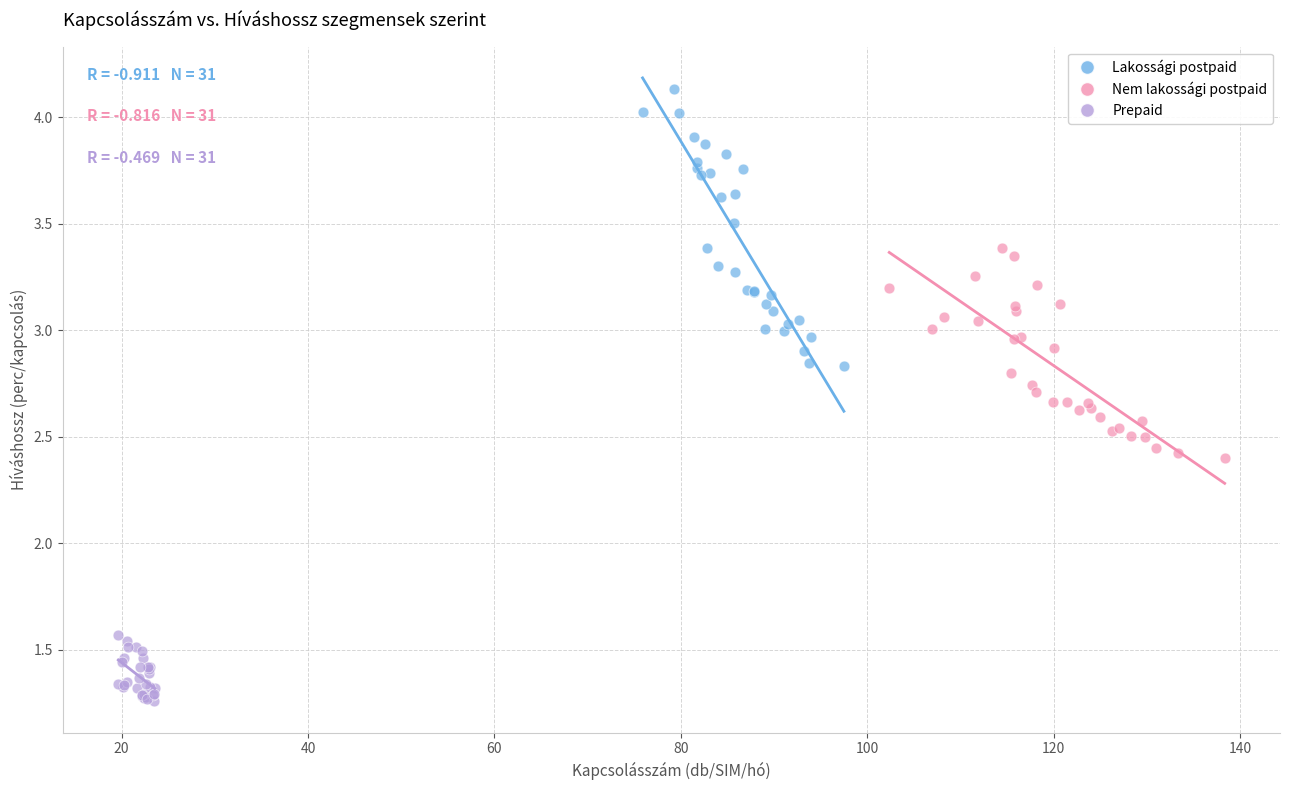

Which series contains the highest Y value?

Lakossági postpaid